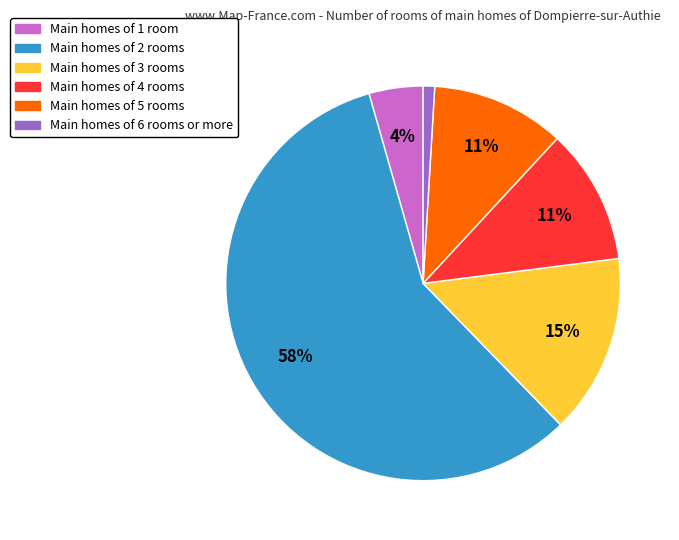

To the nearest percent, what is the average slice percentage?

17%